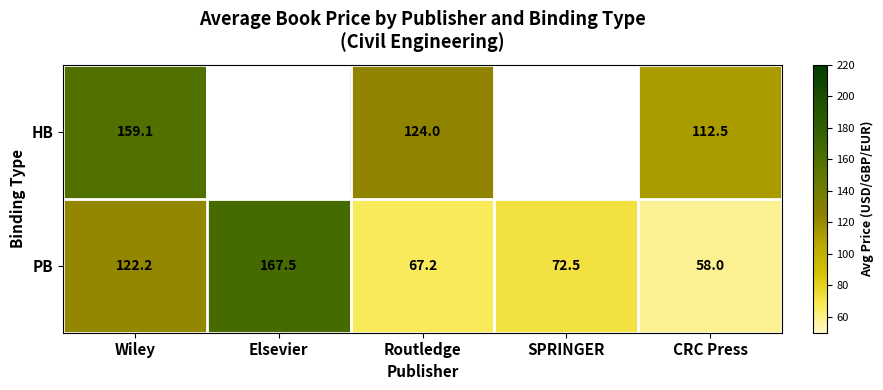

Which series has the largest total across all categories?

PB